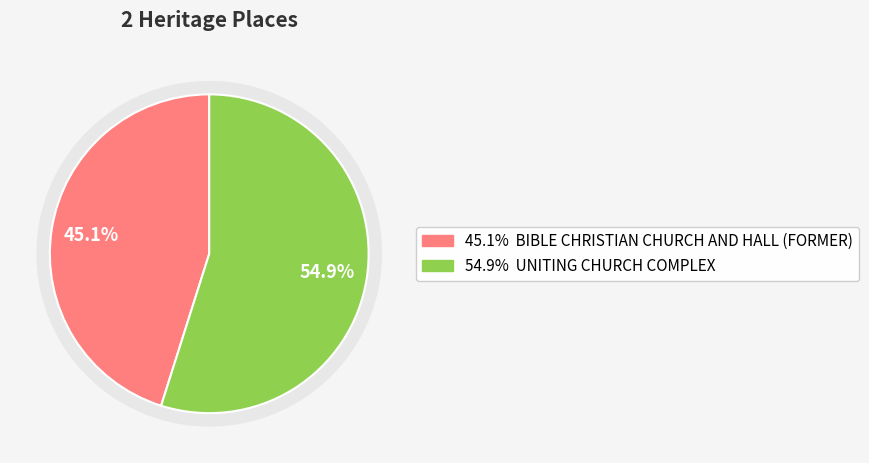

What percentage do BIBLE CHRISTIAN CHURCH AND HALL (FORMER) and UNITING CHURCH COMPLEX together represent?

100.0%